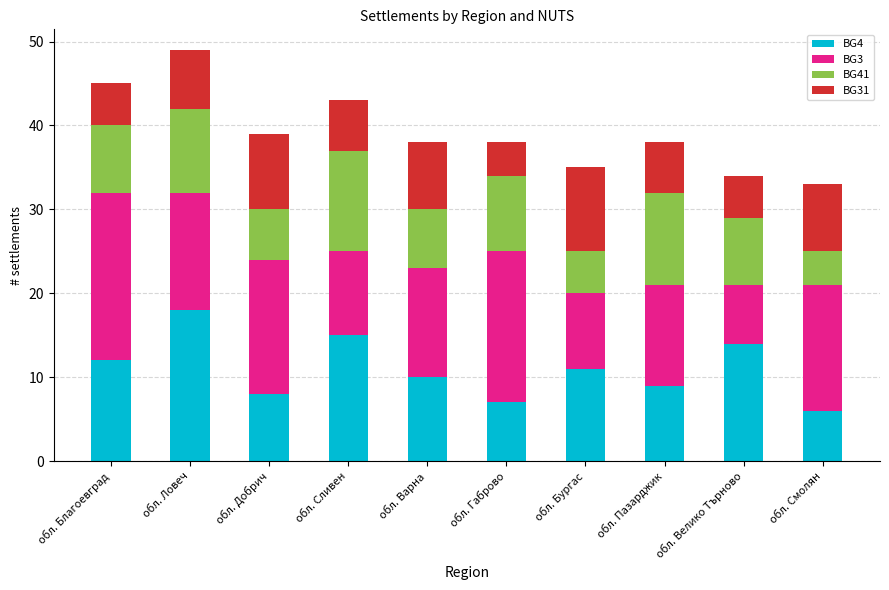

What is the total value across all series at обл. Сливен?

43